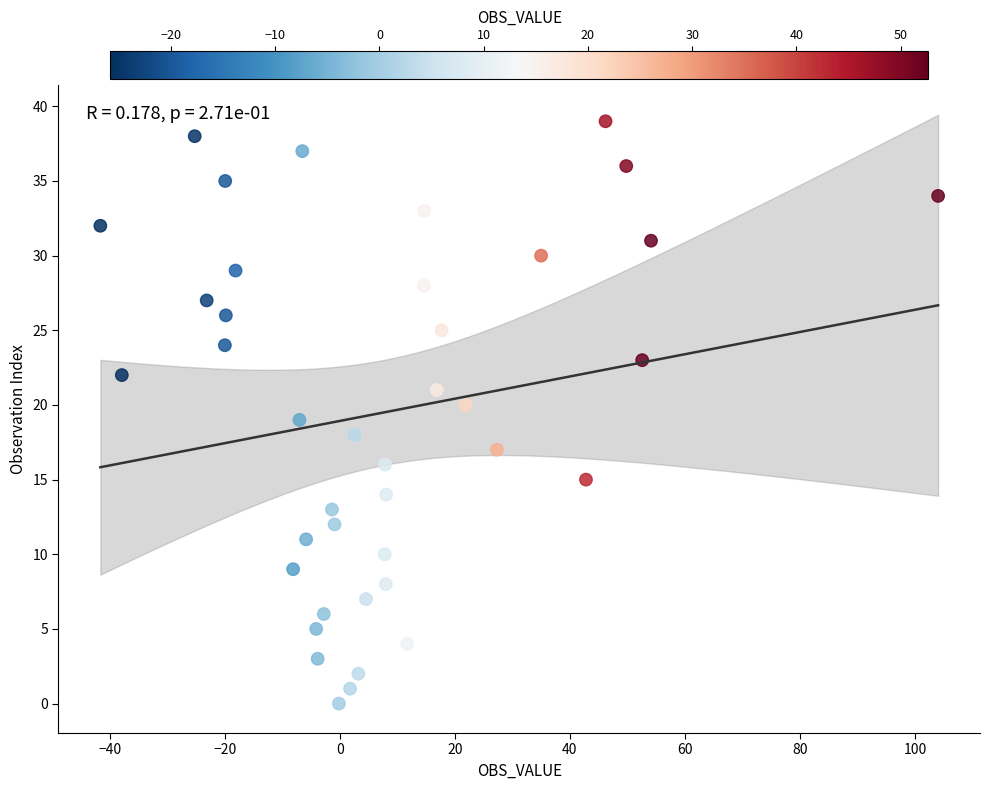

What is the range of Y values (max minus min)?

39